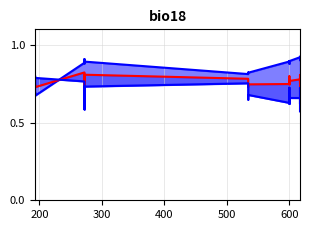

True or false: value has more than 0 points higher than both neighbors.

True